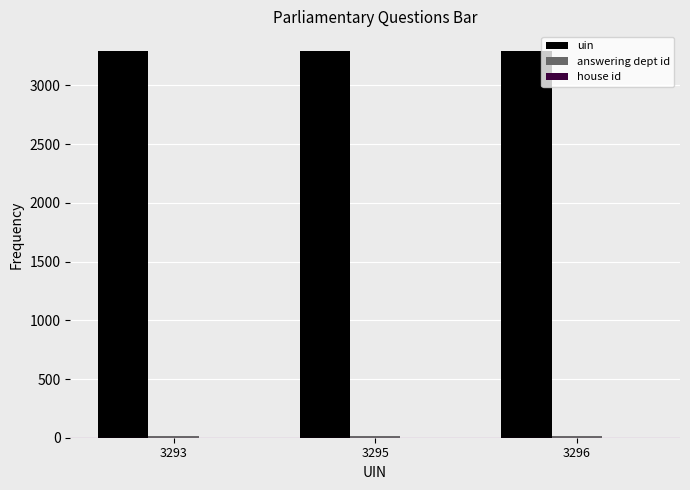

Which series has the largest total across all categories?

uin